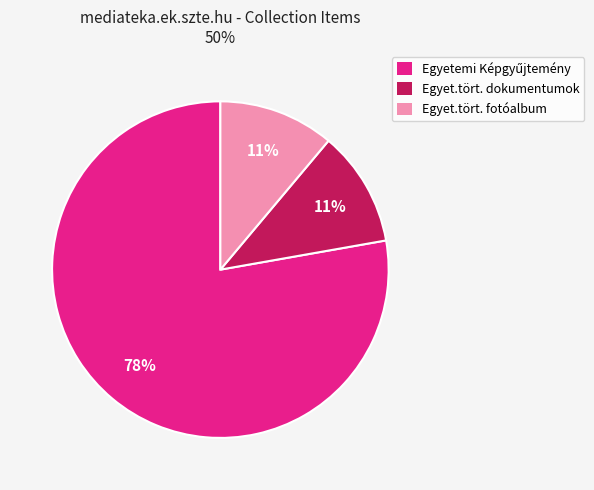

To the nearest percent, what portion does Egyet.tört. fotóalbum represent?

11%